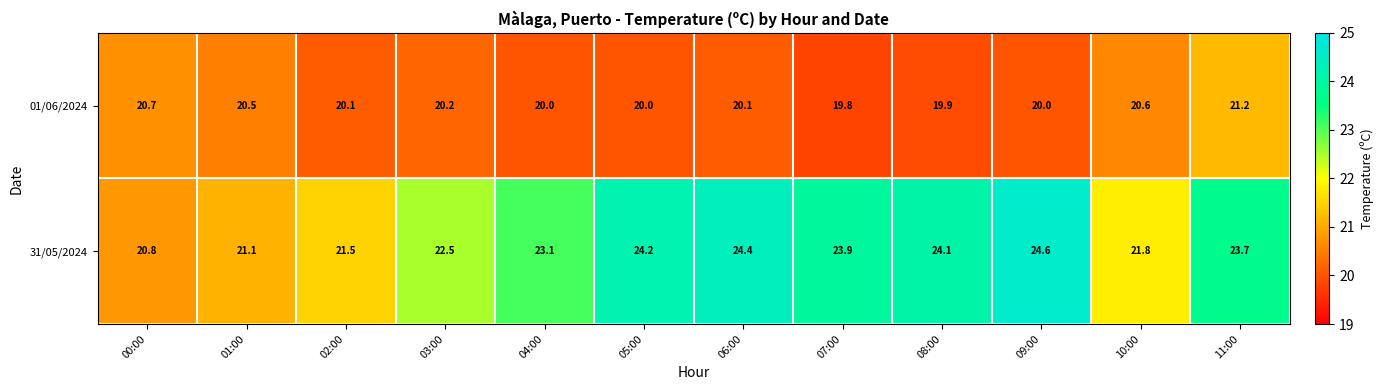

What value does the 01/06/2024 series have at 00:00?

20.7